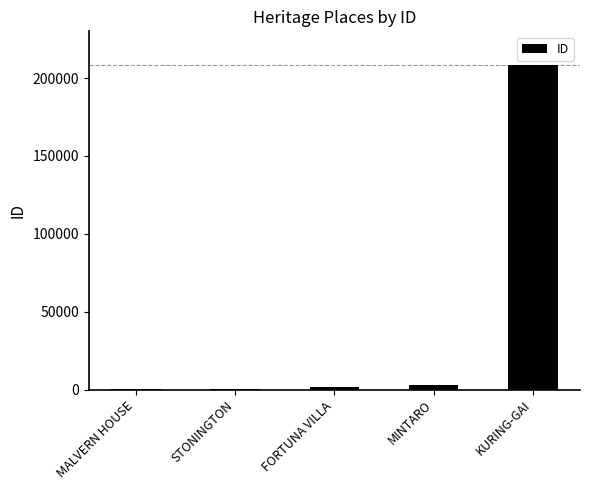

What is the sum of all values?

214212